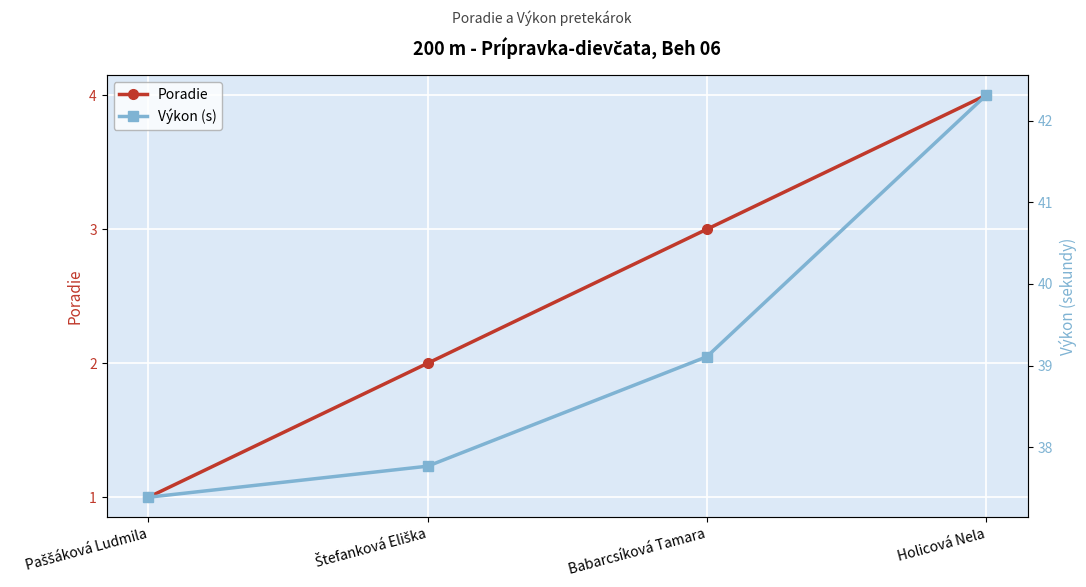

What is the total value across all series at Holicová Nela?

46.3